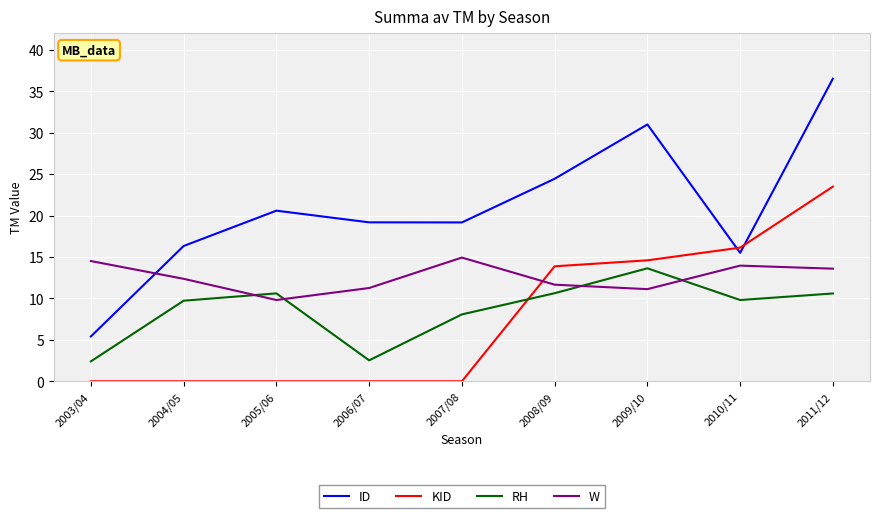

What is the greatest value displayed?

36.5